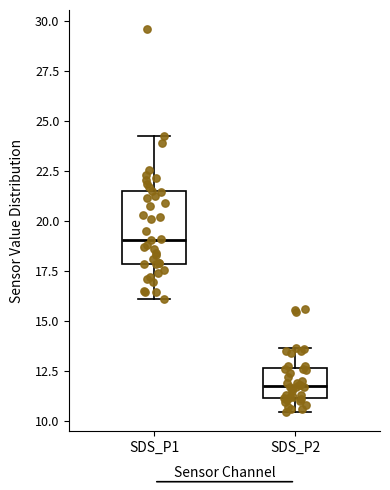

Which box is the tallest, from its lower edge to its upper edge?

SDS_P1